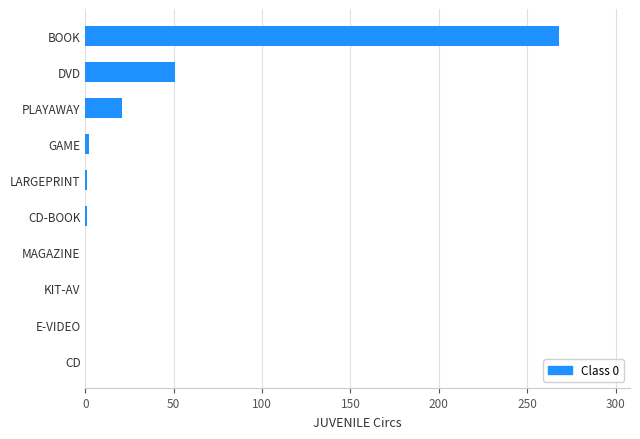

What is the sum of all values?

344